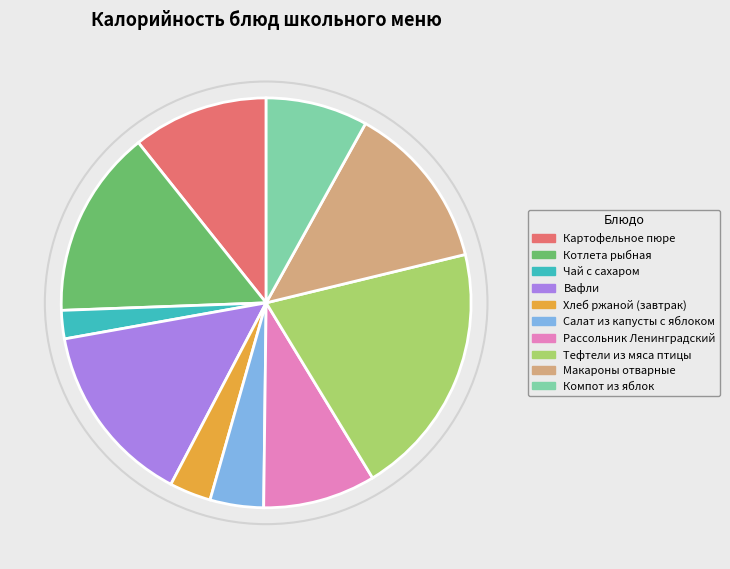

Approximately how many times larger is the value at Макароны отварные compared to Картофельное пюре?

1.2